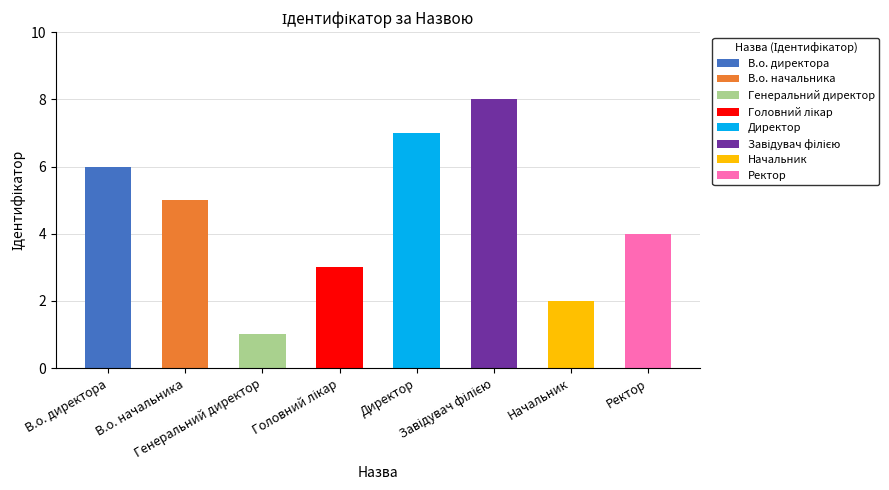

What is the smallest value displayed?

1